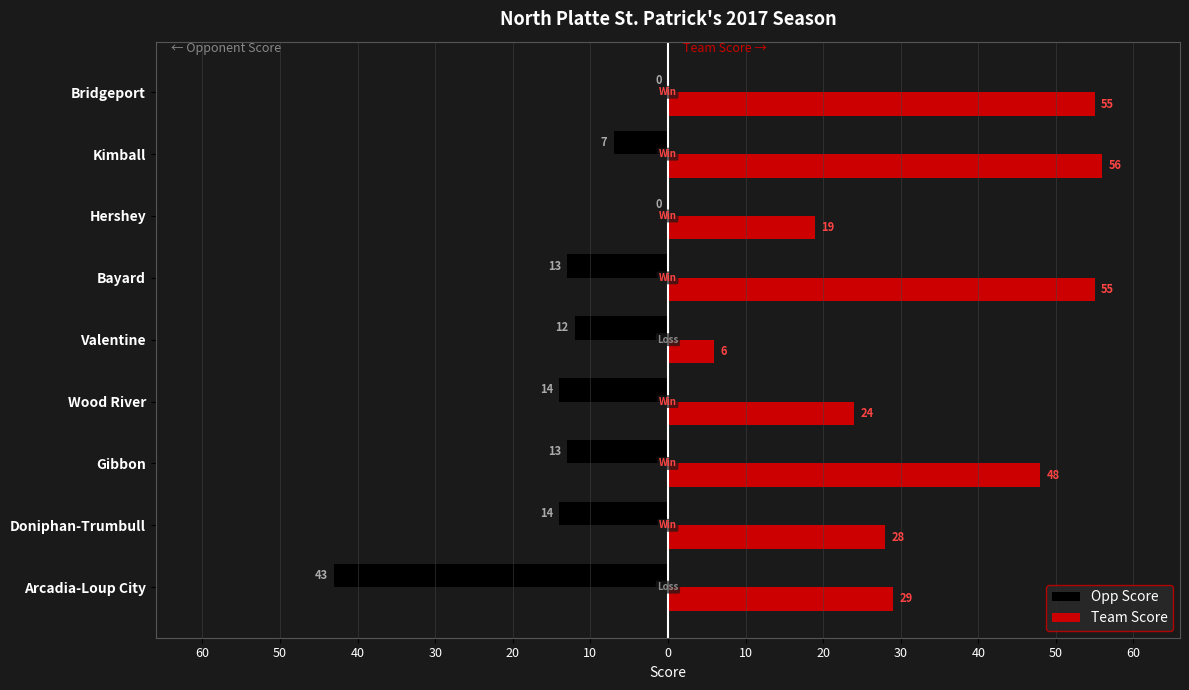

What are all the series names shown in the legend?

Opp Score, Team Score